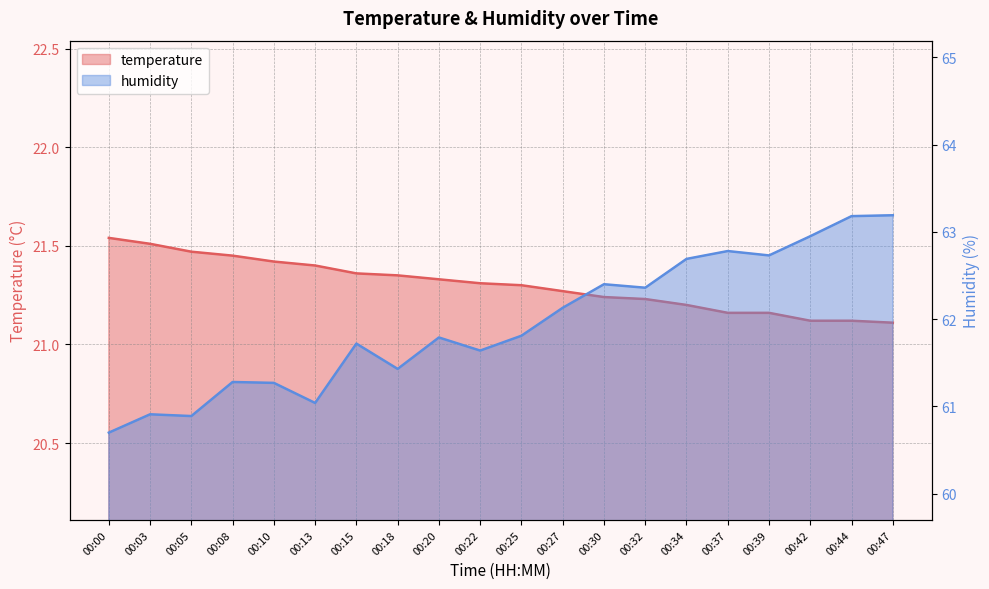

What is the spread (max minus min) of values at 00:37?

41.6